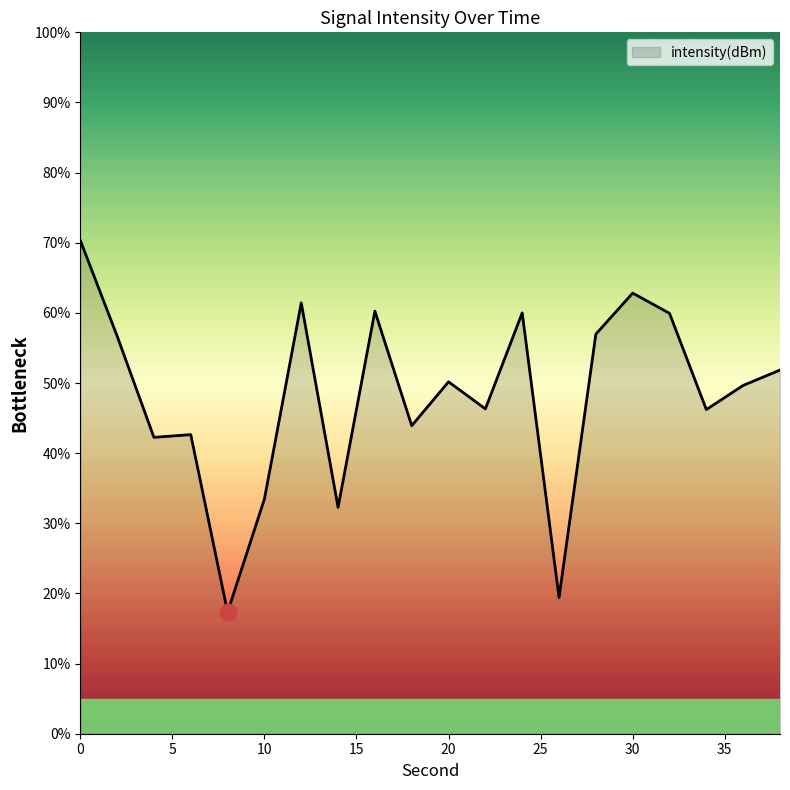

What is the difference between the maximum and minimum values?

53.0